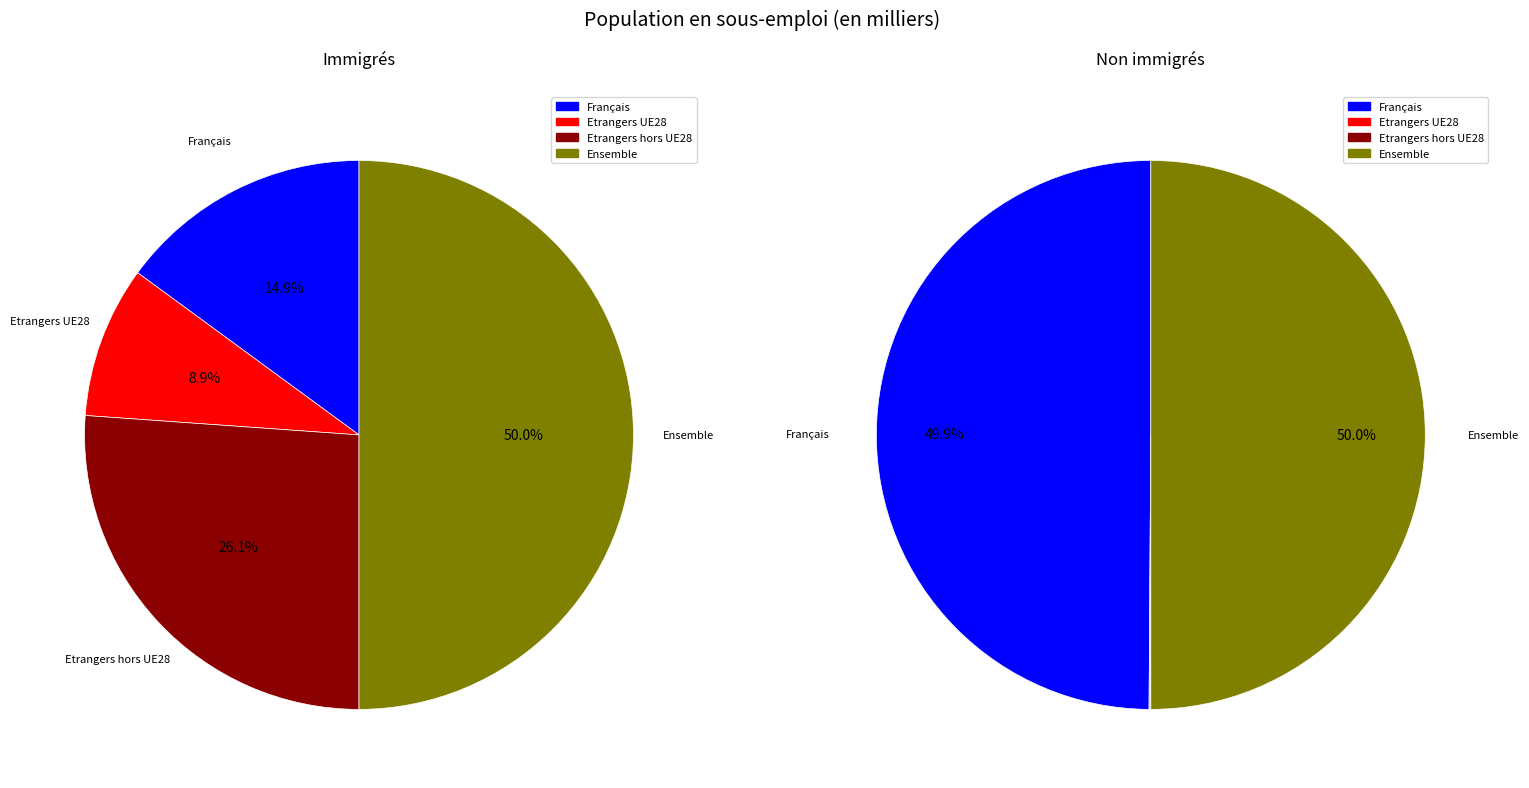

Is there any slice that represents more than half of the pie?

No